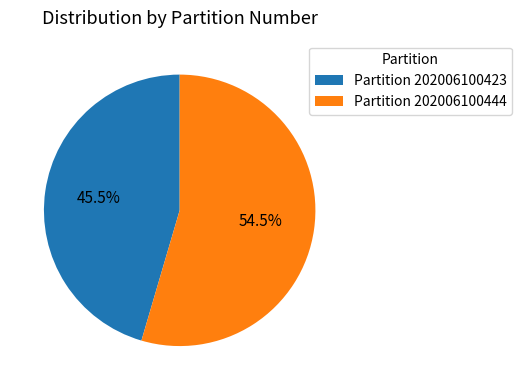

Which slice represents more than half of the pie?

Partition 202006100444